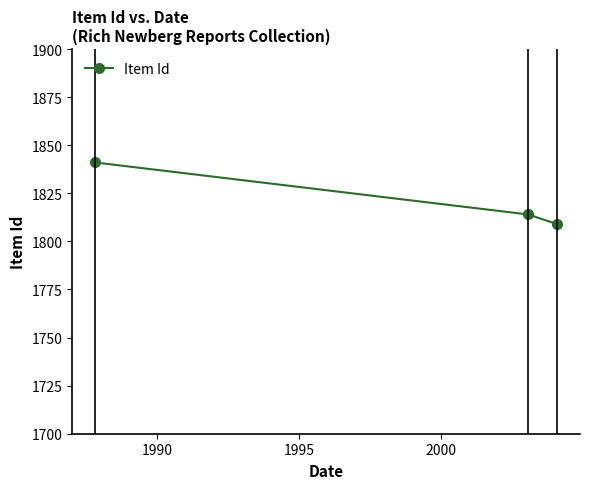

What is the greatest value displayed?

1841